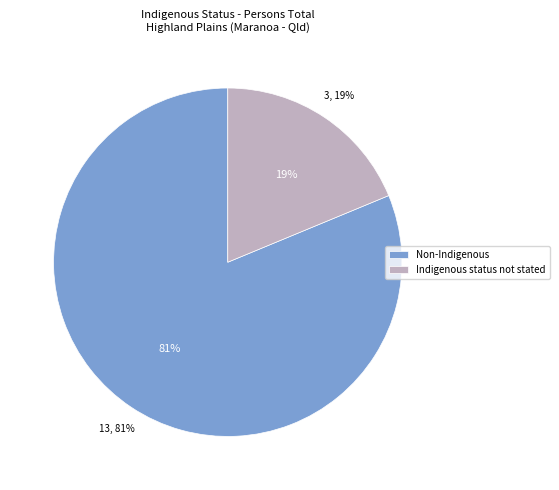

True or false: Non-Indigenous accounts for 92% of the total.

False